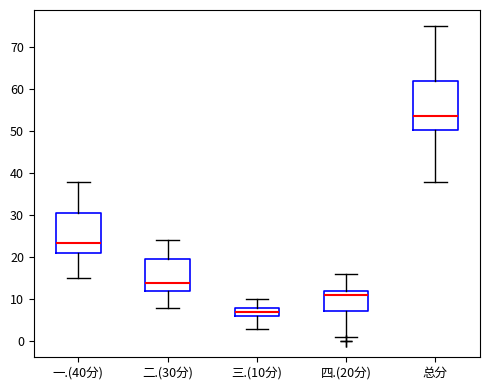

Reading left to right, transcribe this box plot: for each box, give where its median line is, the range the box spans, and where its two whiskers end, as read against the y-axis. The values are not printed on the chart, so give them approximately, as read against the axis.

一.(40分): median 24, box 21 to 31, whiskers 15 to 38
二.(30分): median 14, box 12 to 20, whiskers 8 to 24
三.(10分): median 7, box 6 to 8, whiskers 3 to 10
四.(20分): median 11, box 7 to 12, whiskers 1 to 16
总分: median 54, box 50 to 62, whiskers 38 to 75